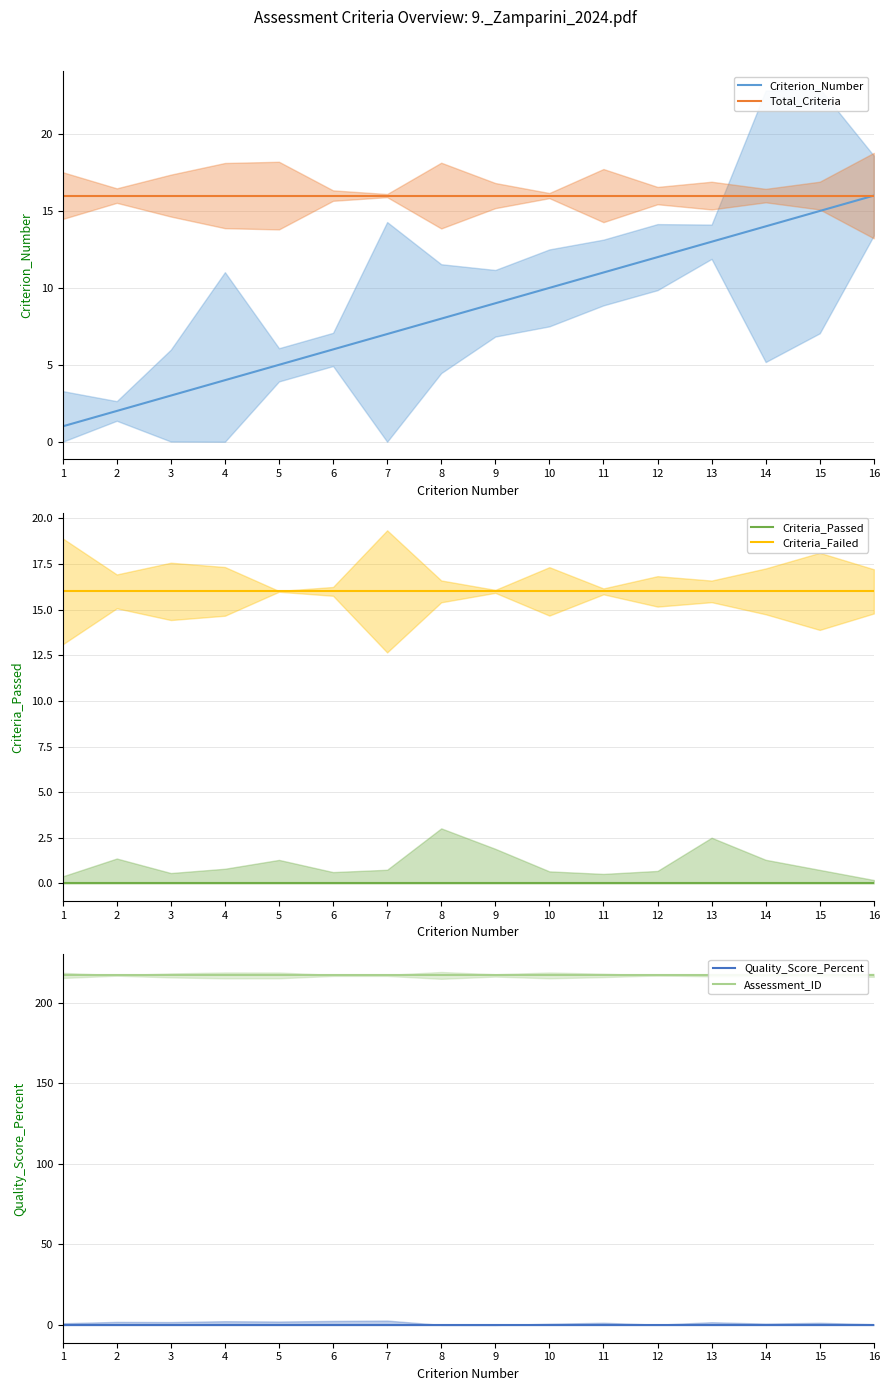

At how many categories does at least one series exceed 159?

16